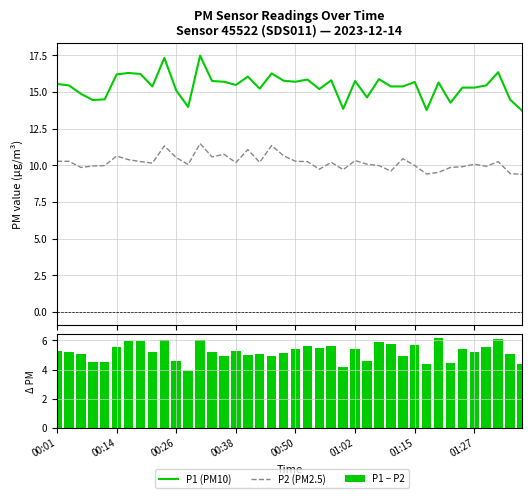

What is the minimum value for P2 (PM2.5)?

9.4